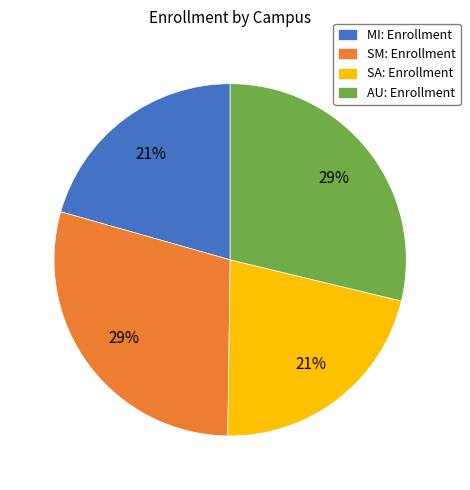

Is MI: Enrollment the majority of the pie?

No